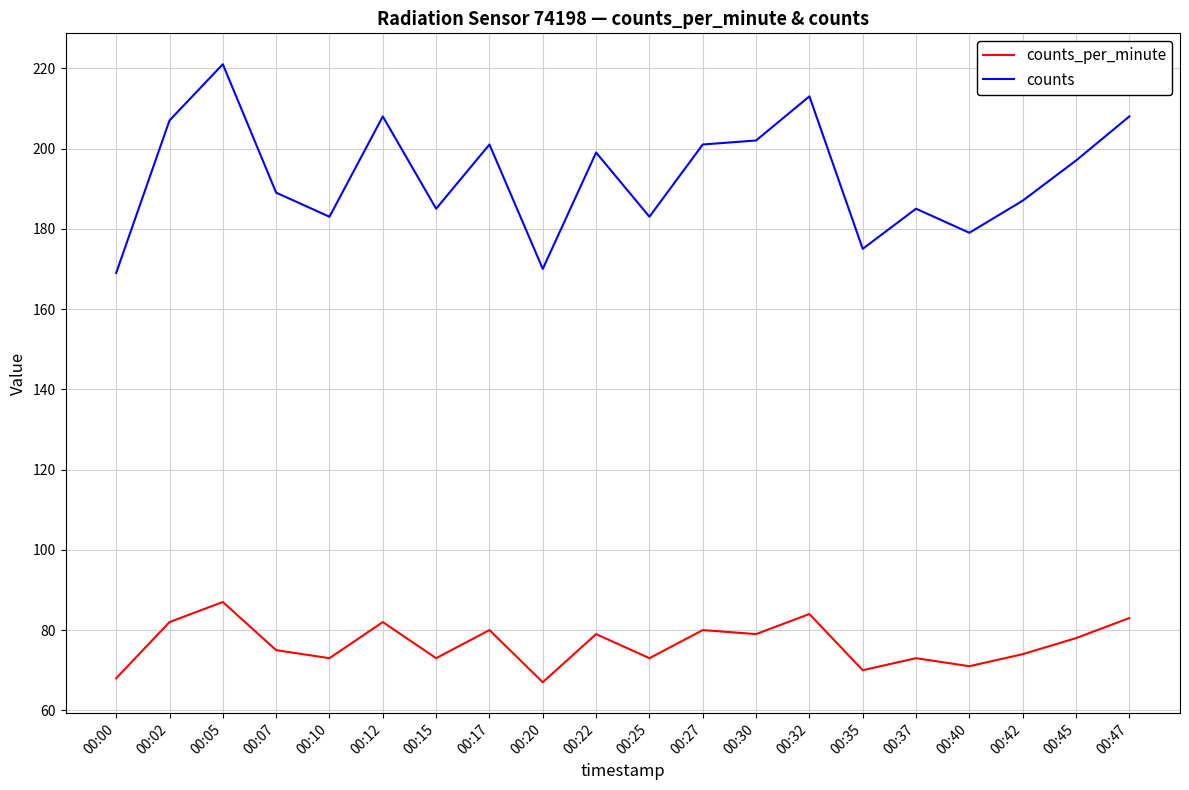

How many categories are shown in the chart?

20